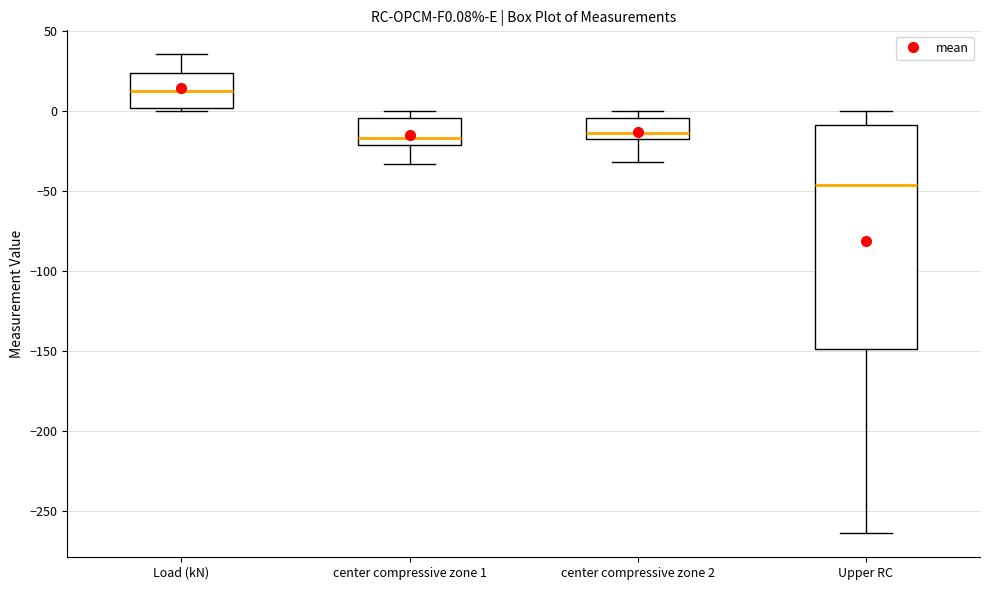

Reading left to right, transcribe this box plot: for each box, give where its median line is, the range the box spans, and where its two whiskers end, as read against the y-axis. The values are not printed on the chart, so give them approximately, as read against the axis.

Load (kN): median 15, box 0 to 25, whiskers 0 (just below the box's lower edge) to 35
center compressive zone 1: median -15, box -20 to -5, whiskers -35 to 0
center compressive zone 2: median -15, box -20 to -5, whiskers -30 to 0
Upper RC: median -45, box -150 to -10, whiskers -265 to 0